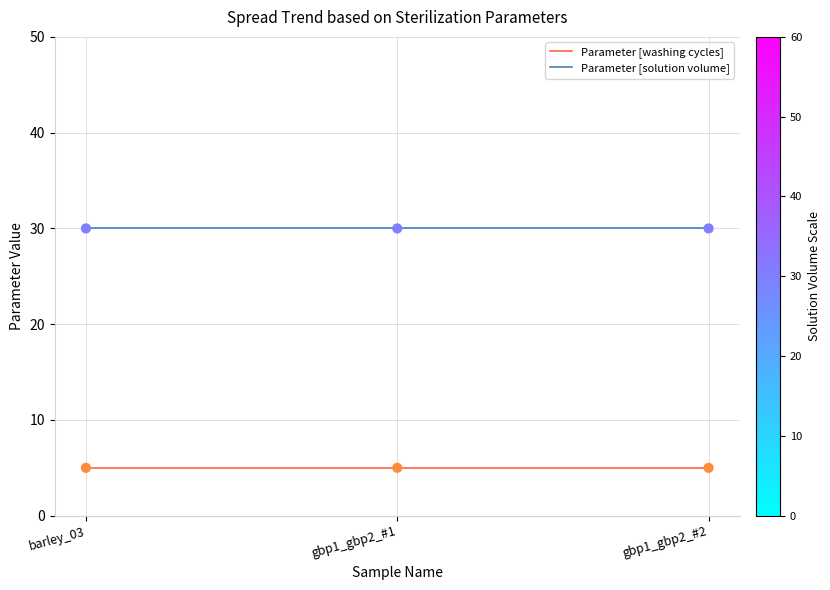

Which series has the largest total across all categories?

Parameter [solution volume]